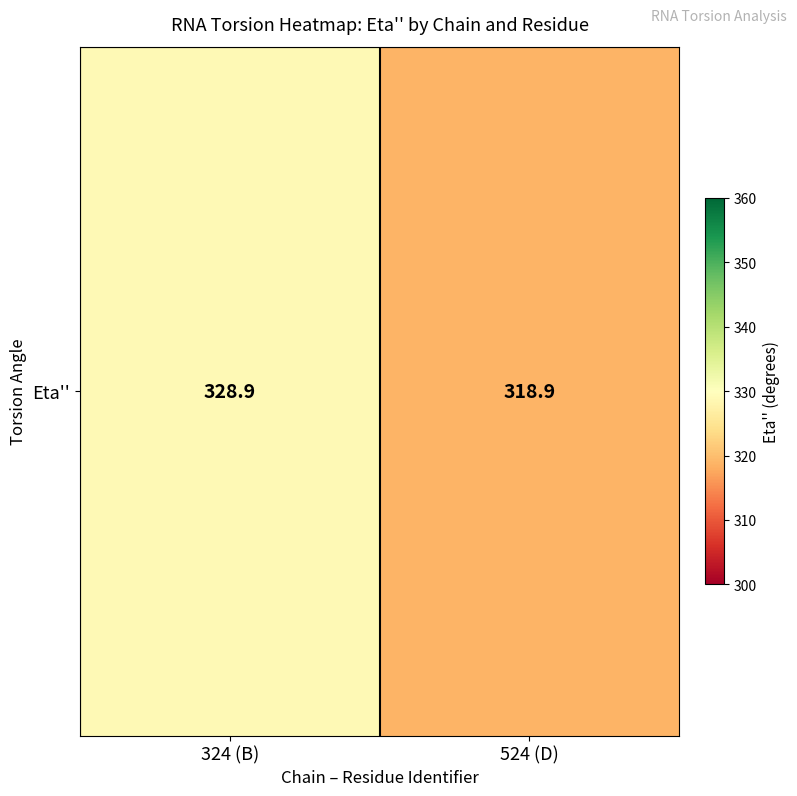

How many data points does each series have?

2